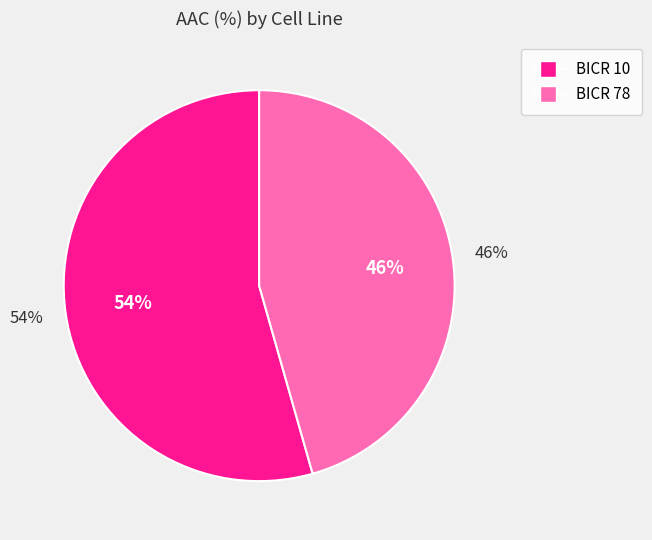

What is the ratio of the value at BICR 10 to the value at BICR 78?

1.2